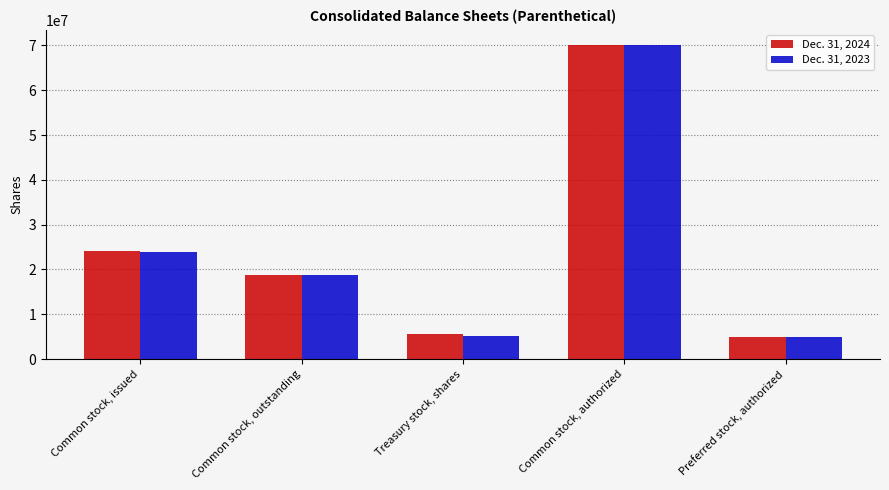

Where is Dec. 31, 2024 nearest to the value 37500000?

Common stock, issued